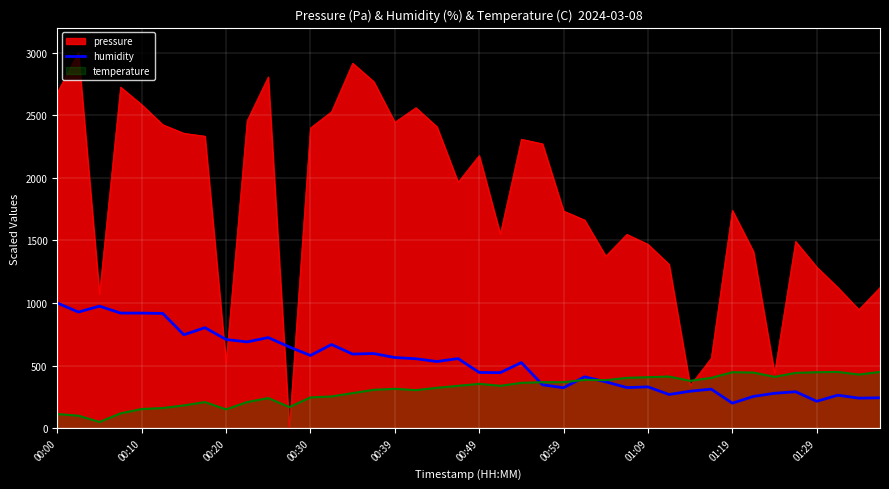

True or false: pressure and humidity cross at least once.

True